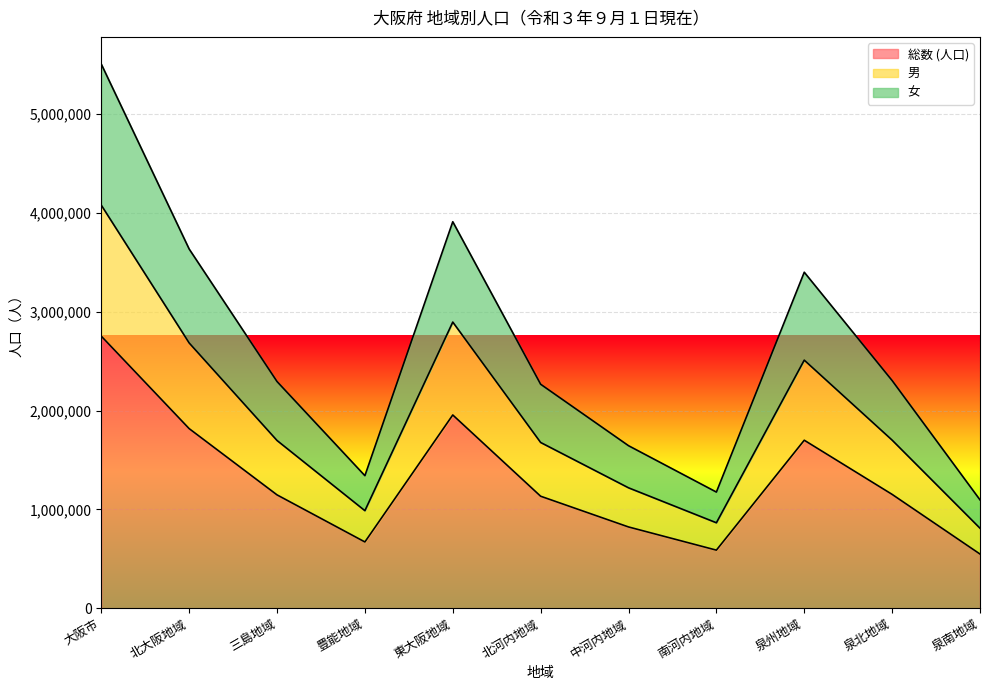

At which category does 女 reach its first local valley?

豊能地域